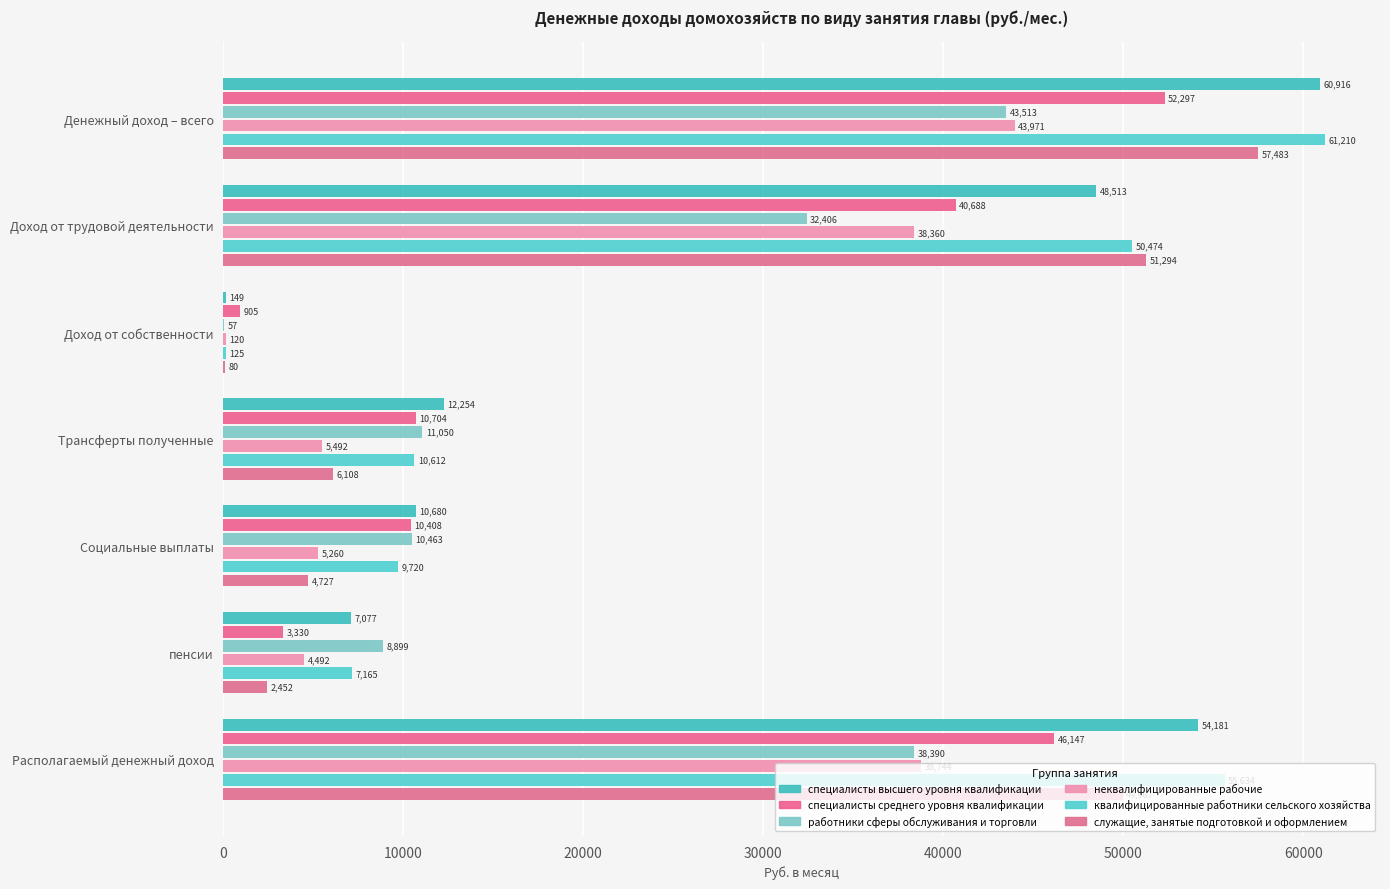

What is the value of the специалисты высшего уровня квалификации bar at the 6th from the left?

7077.3